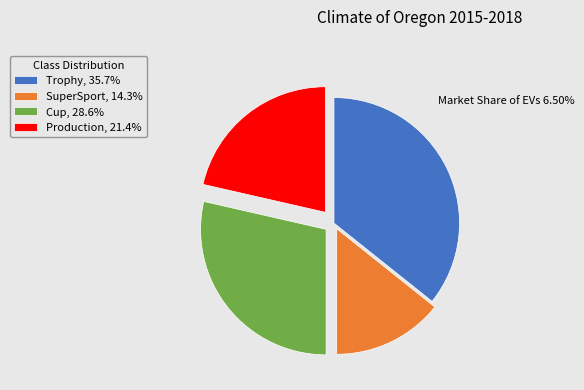

What is the largest slice in the pie chart?

Trophy